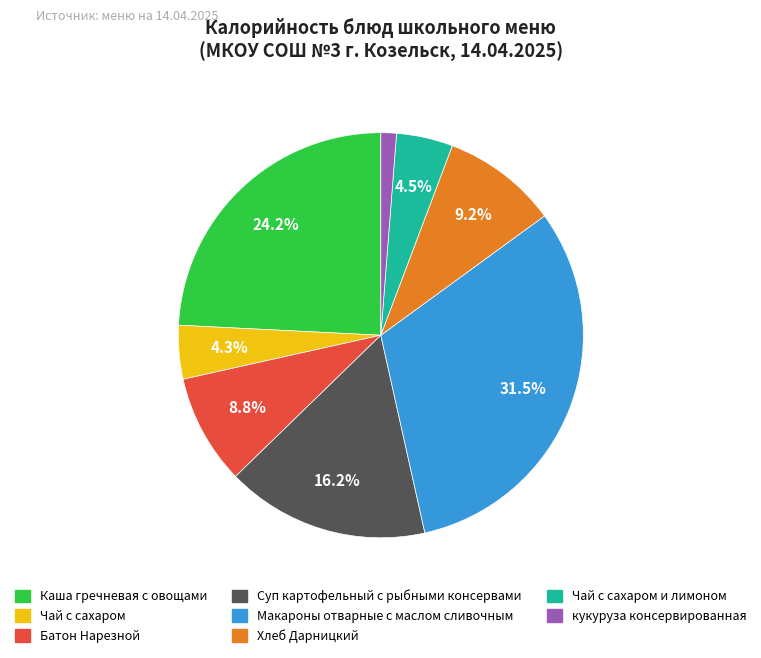

Does any single category account for the majority?

No